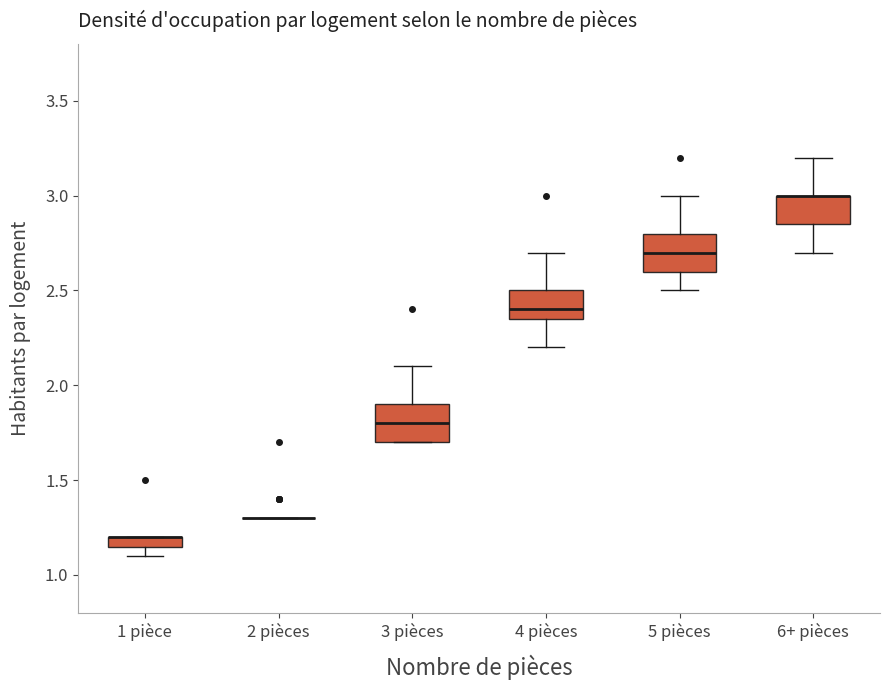

Where does the lower whisker of the box for 6+ pièces end on the y-axis? The values are not printed on the chart, so give them approximately, as read against the axis.

2.70